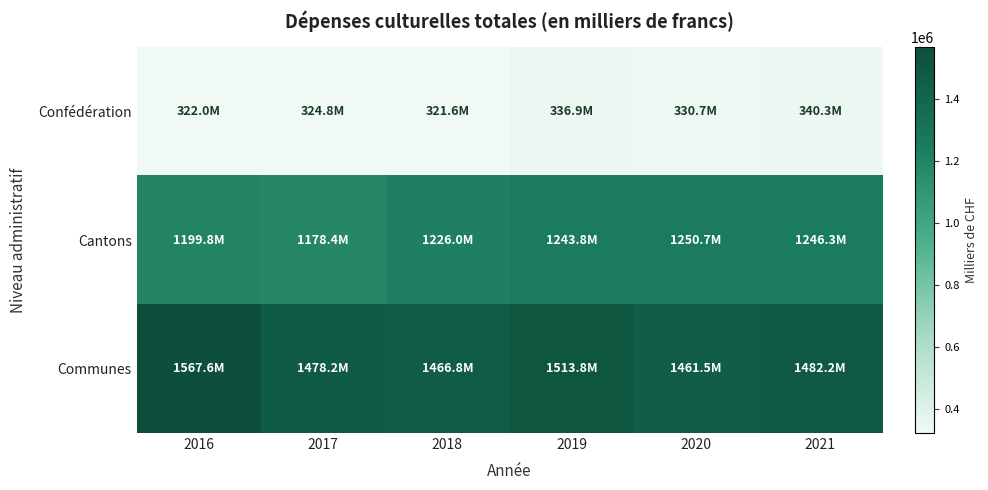

Between 2020 and 2021, which series saw the biggest shift?

Communes